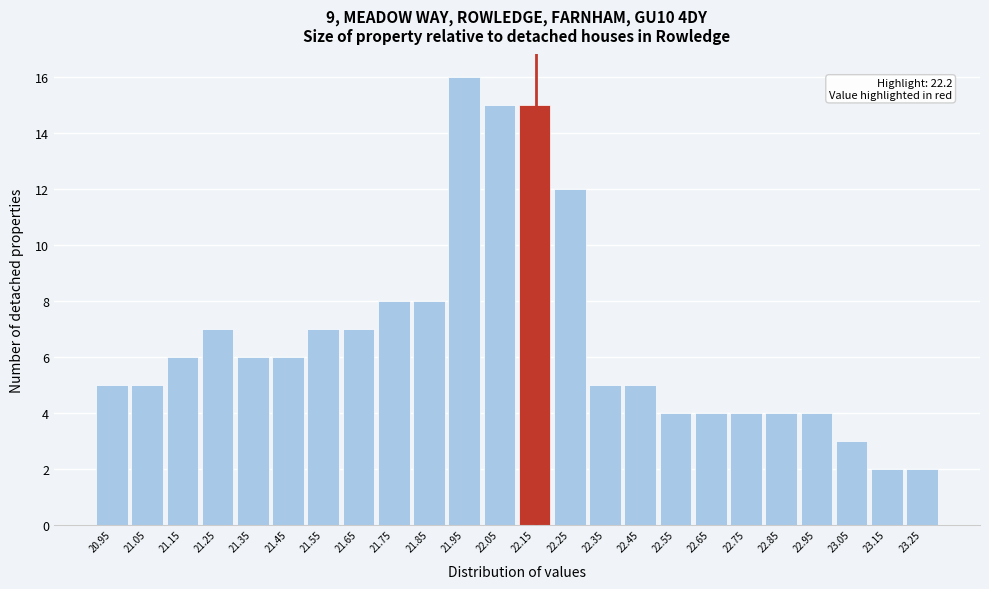

Reading left to right, transcribe all the data shown in this chart.

5	5	6	7	6	6	7	7	8	8	16	15	15	12	5	5	4	4	4	4	4	3	2	2